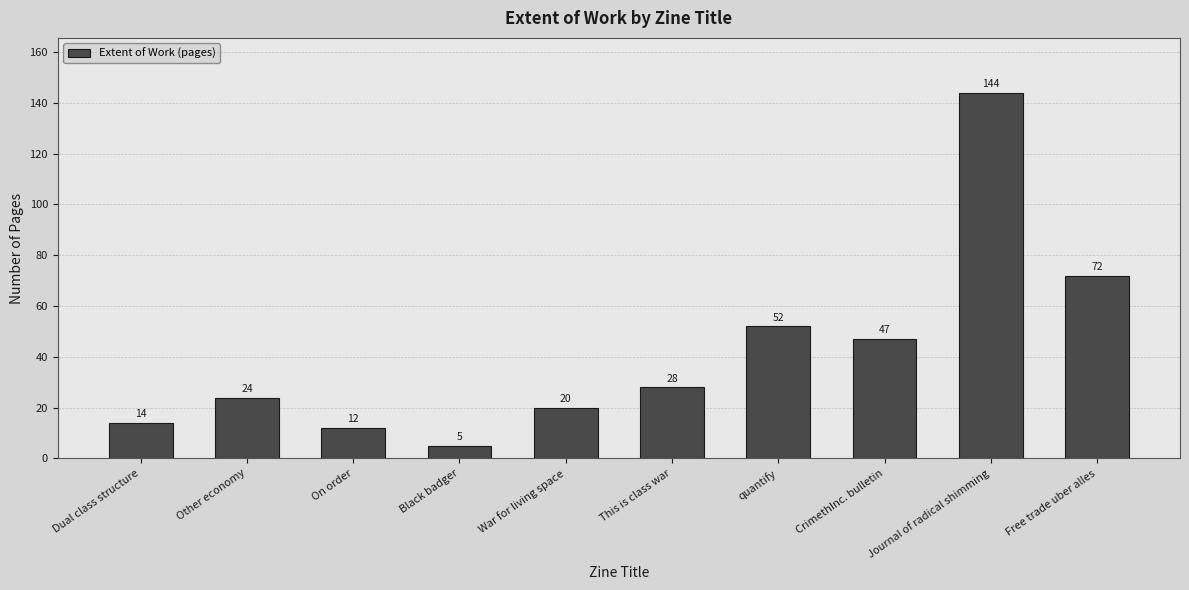

Reading left to right, transcribe all the data shown in this chart.

Dual class structure=14	Other economy=24	On order=12	Black badger=5	War for living space=20	This is class war=28	quantify=52	CrimethInc. bulletin=47	Journal of radical shimming=144	Free trade uber alles=72